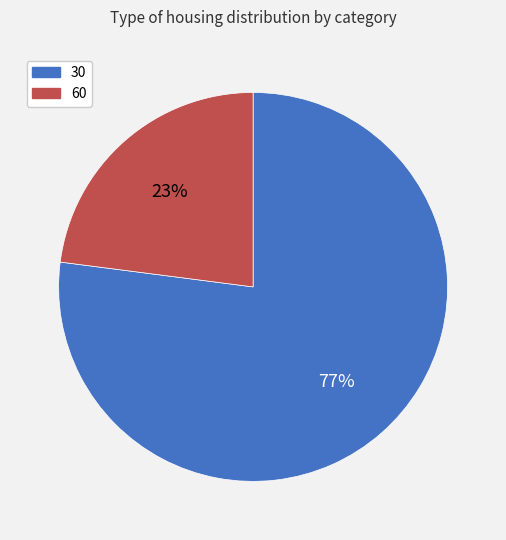

Is 30 the majority of the pie?

Yes